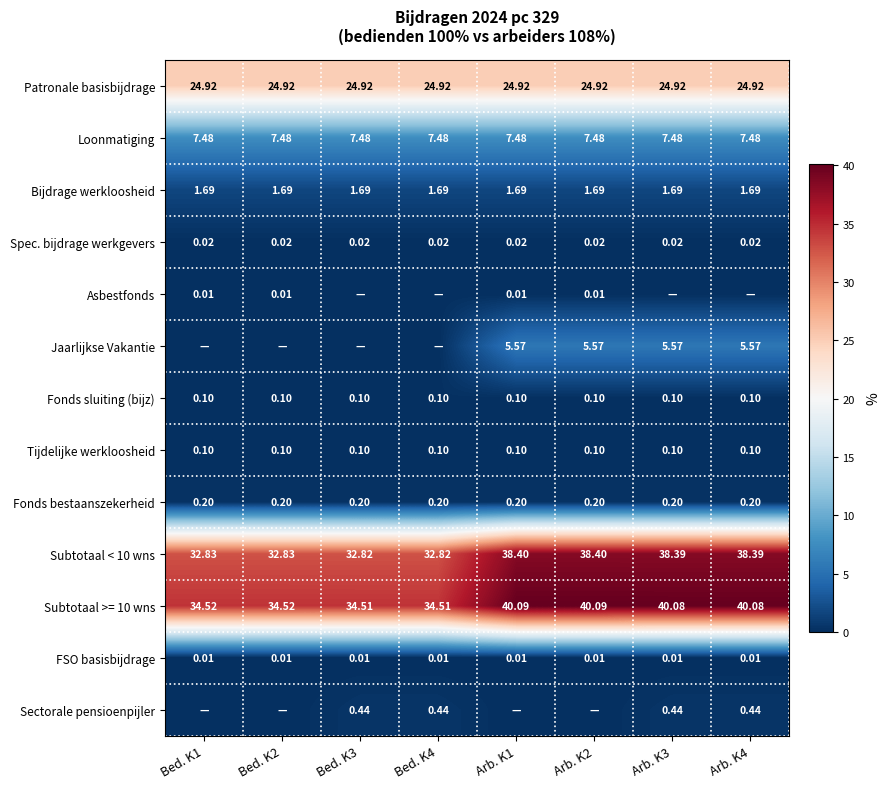

Which category has the highest value across all series?

Arb. K1